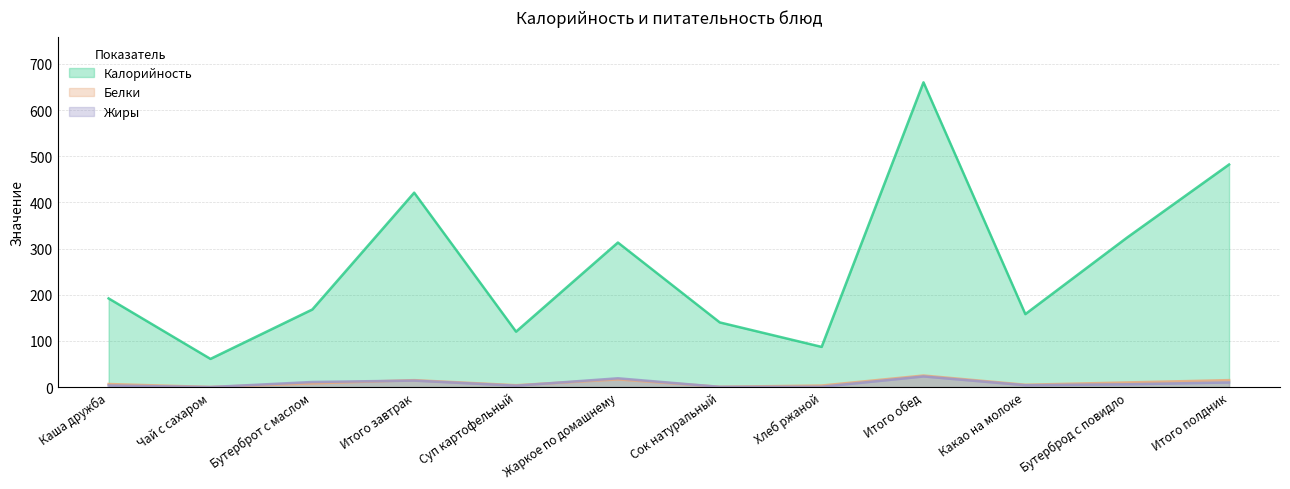

The value of Жиры at Суп картофельный is 3.0. True or false?

True